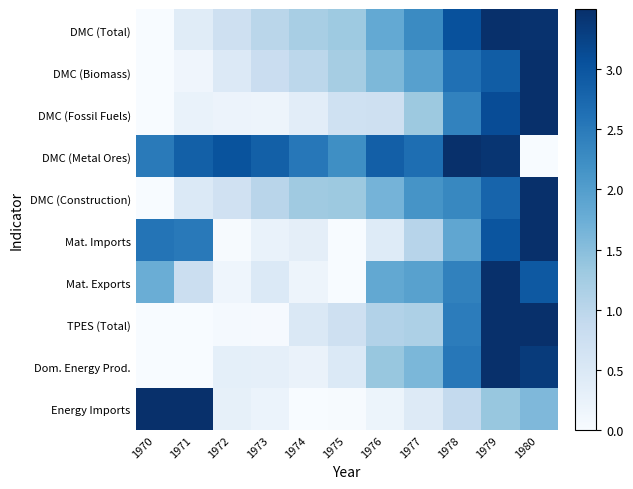

Rank the series by their maximum value, from highest to lowest.

DMC (Total), DMC (Biomass), DMC (Fossil Fuels), DMC (Metal Ores), DMC (Construction), Mat. Imports, Mat. Exports, Dom. Energy Prod., TPES (Total), Energy Imports